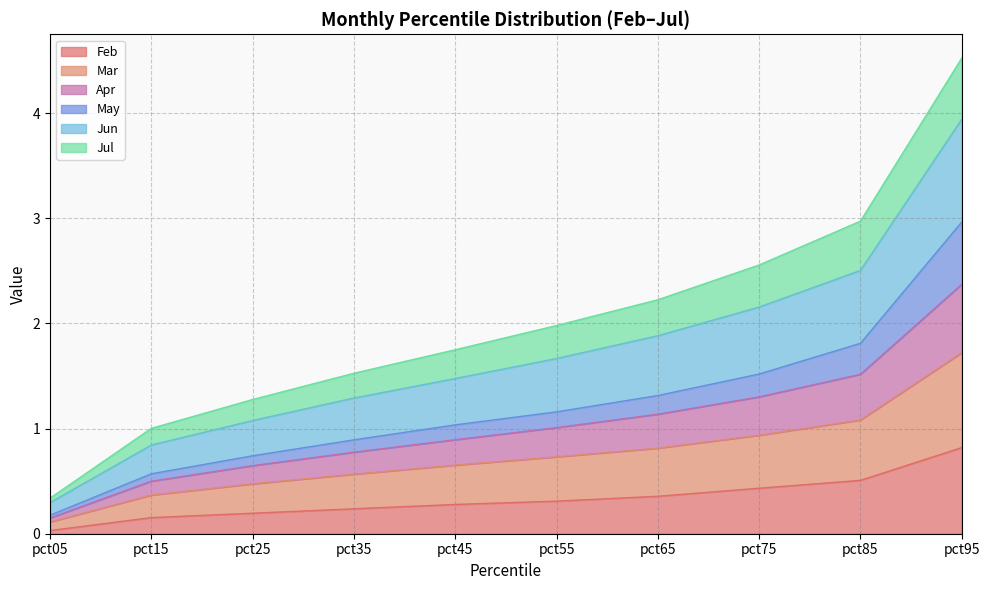

True or false: Feb has a value of 0.3 at pct55.

True